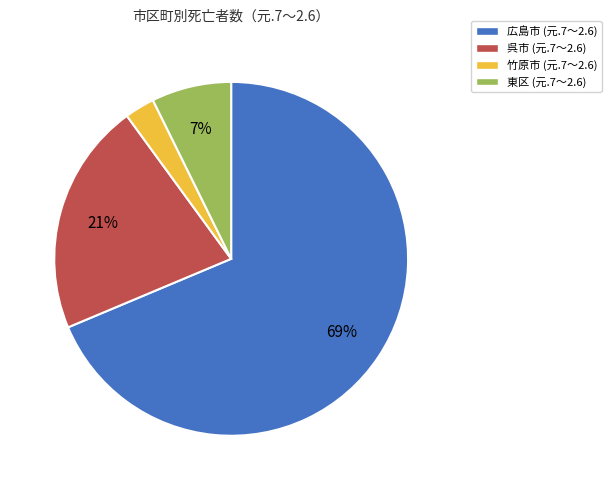

Which has a higher value, 呉市 or 竹原市?

呉市